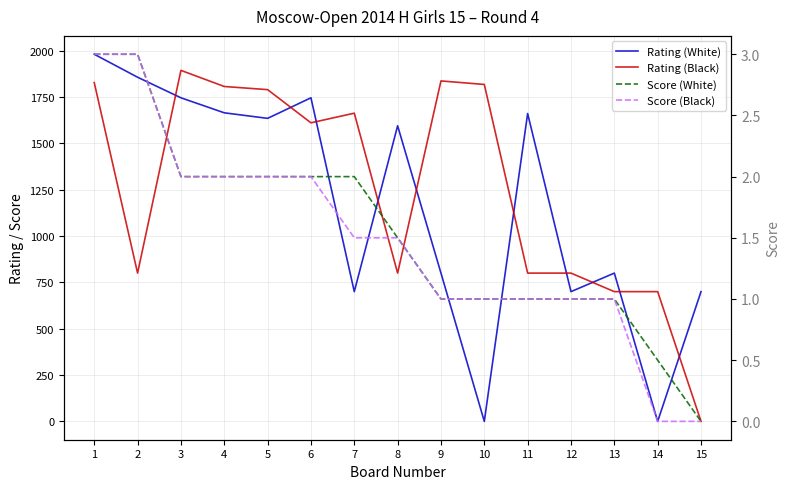

Which category has the lowest value across all series?

10